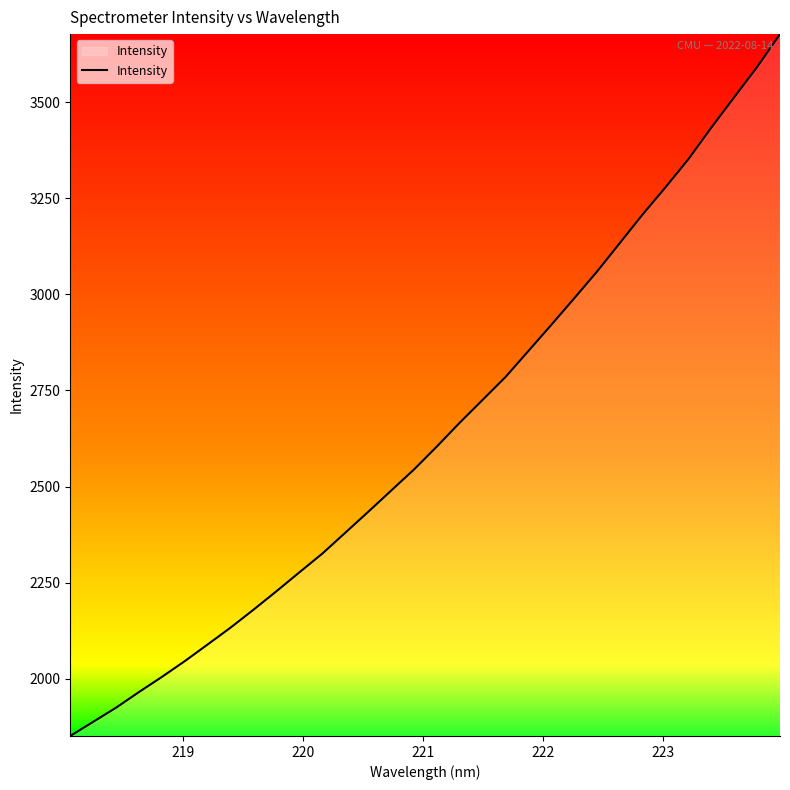

What is the minimum value shown in the chart?

1851.4